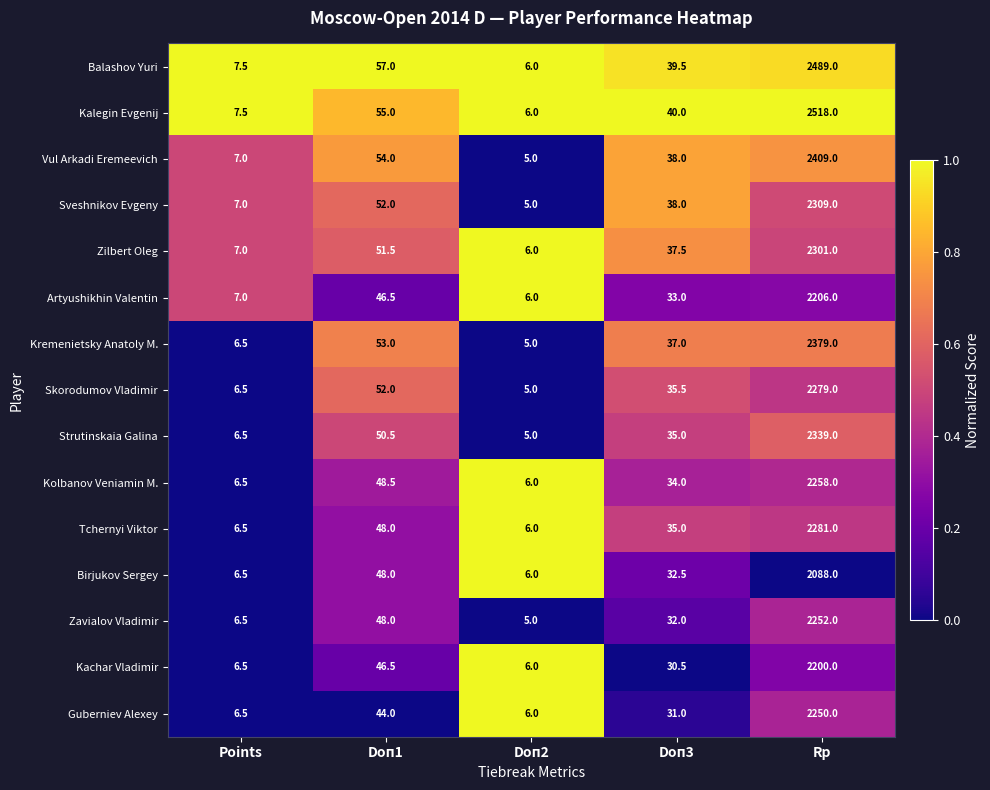

What is the difference between the second highest and minimum values in the Guberniev Alexey series?

38.0